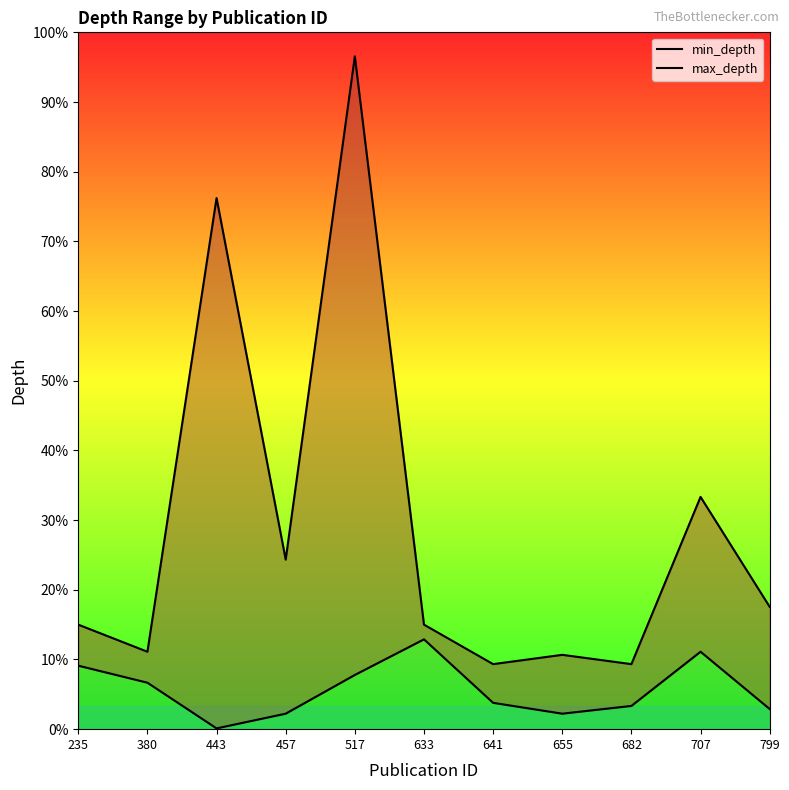

Count the number of data series in this chart.

2